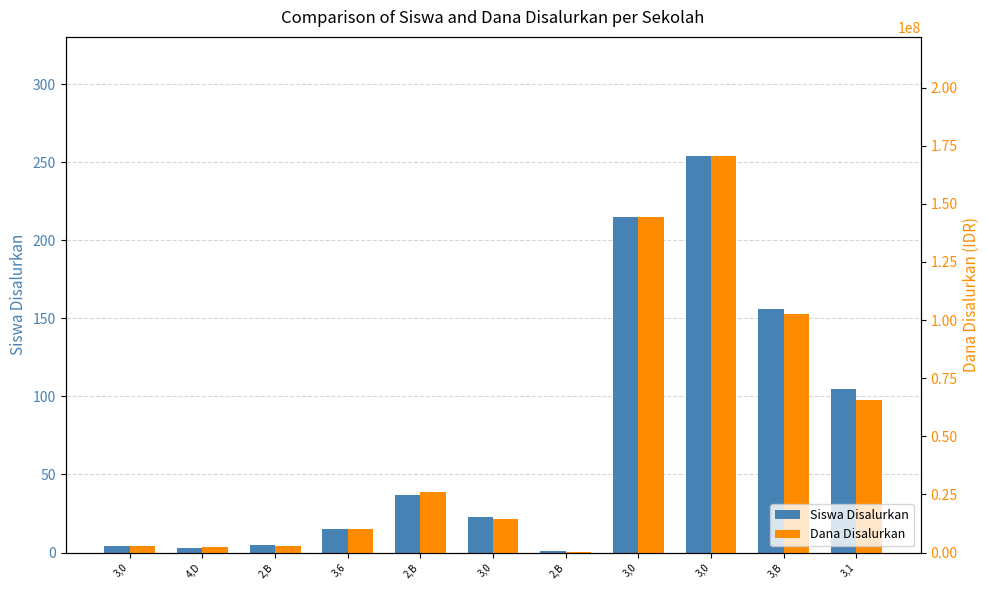

Which series has the largest range (max minus min)?

Dana Disalurkan